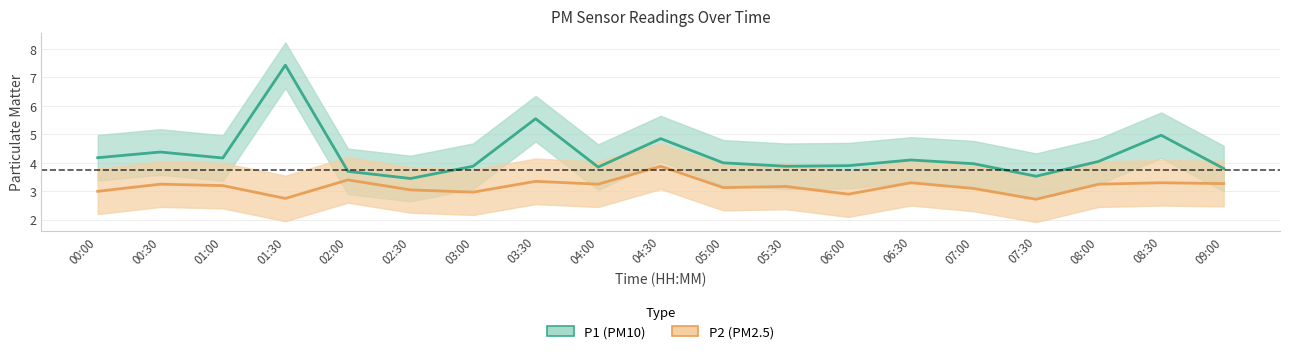

Which series has the largest range (max minus min)?

P1 (PM10)